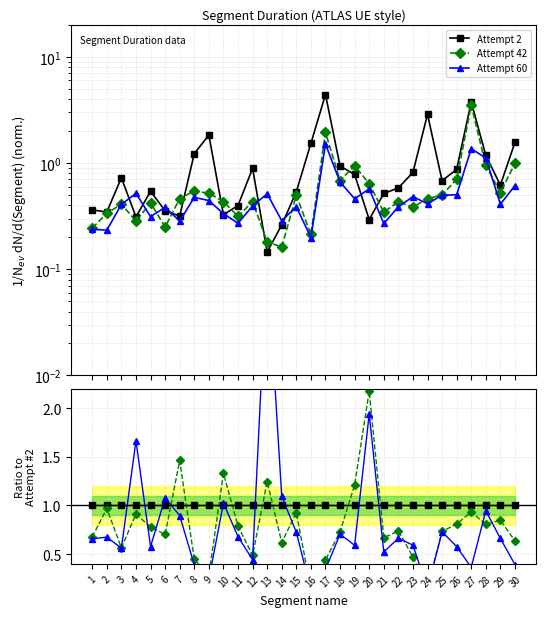

Reading right to left, list all the values displayed in this chart.

Attempt 2: 1.0	1.0	1.0	1.0	1.0	1.0	1.0	1.0	1.0	1.0	1.0	1.0	1.0	1.0	1.0	1.0	1.0	1.0	1.0	1.0	1.0	1.0	1.0	1.0	1.0	1.0	1.0	1.0	1.0	1.0
Attempt 42: 0.6	0.8	0.8	0.9	0.8	0.7	0.2	0.5	0.7	0.7	2.2	1.2	0.7	0.4	0.1	0.9	0.6	1.2	0.5	0.8	1.3	0.3	0.4	1.5	0.7	0.8	0.9	0.6	1.0	0.7
Attempt 60: 0.4	0.7	0.9	0.4	0.6	0.7	0.1	0.6	0.7	0.5	1.9	0.6	0.7	0.3	0.1	0.7	1.1	3.5	0.4	0.7	1.0	0.2	0.4	0.9	1.1	0.6	1.7	0.6	0.7	0.7